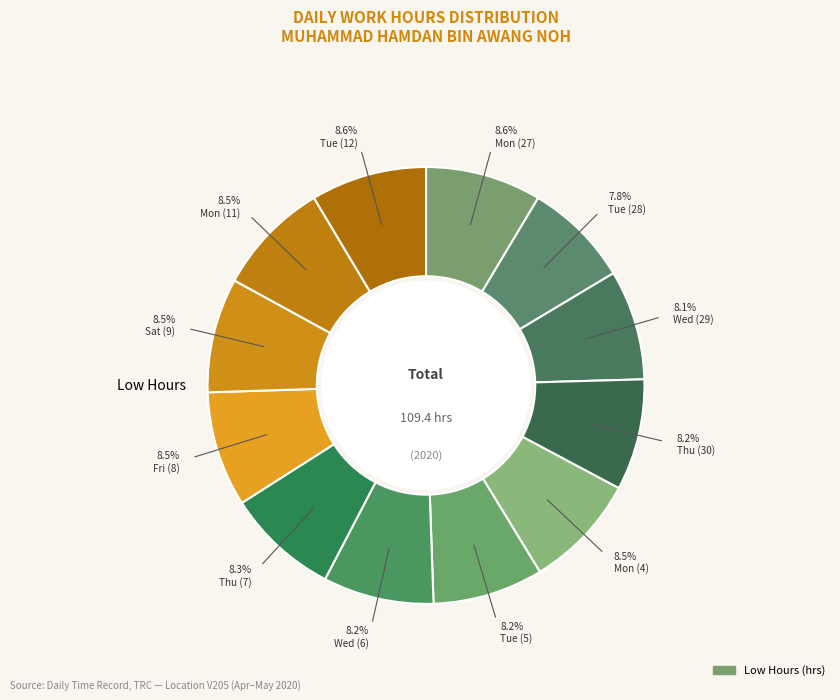

How many segments does this pie chart have?

12